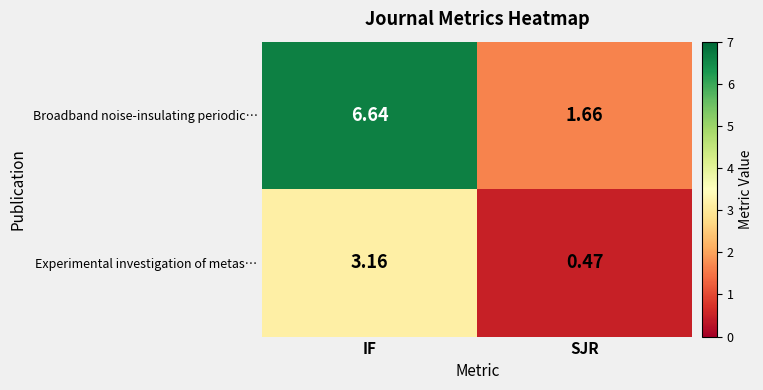

What is the difference between the highest and lowest values at SJR?

1.2